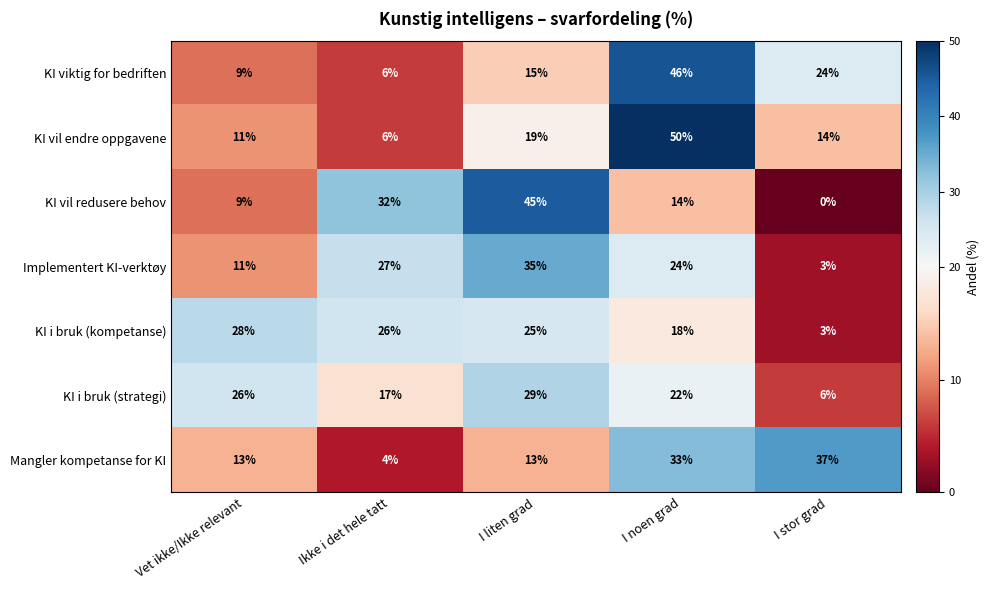

What is the difference between the highest and lowest values at I noen grad?

36